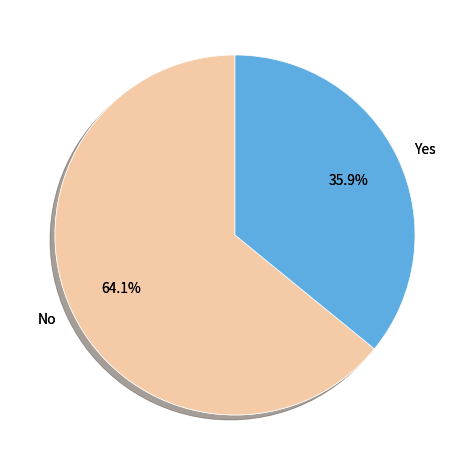

Which slice represents more than half of the pie?

No